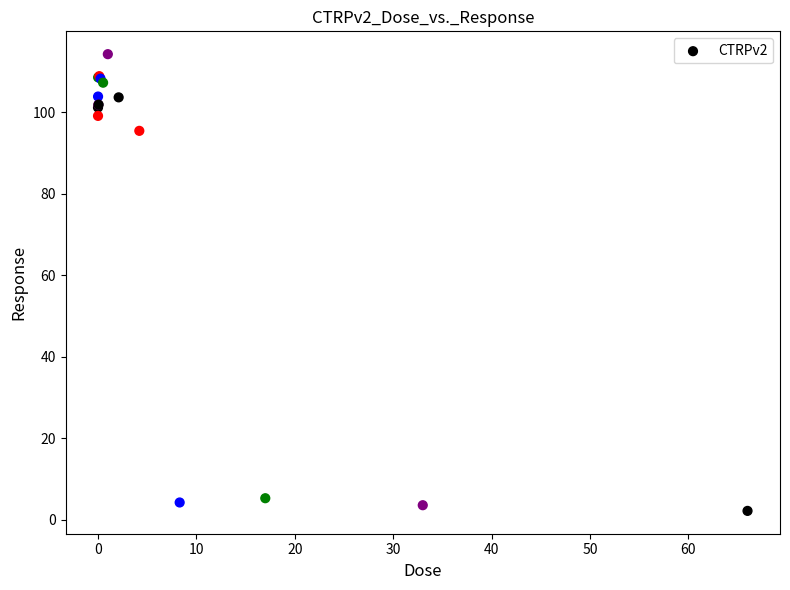

What Y value in the scatter plot is closest to 58?

95.5